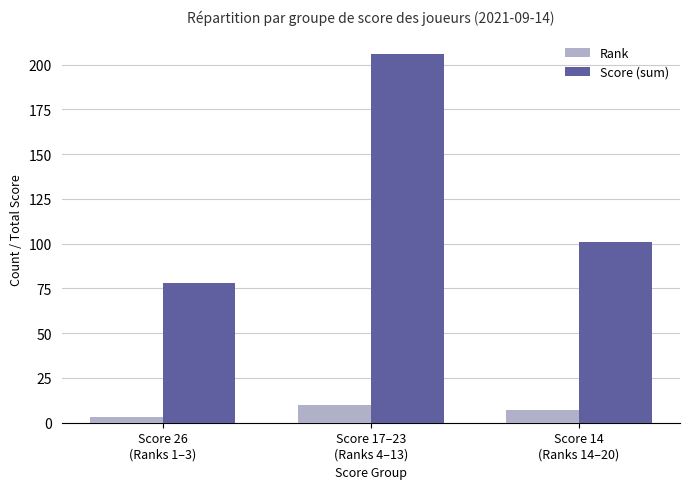

What is the label of the 1st bar from the left?

Score 26
(Ranks 1–3)